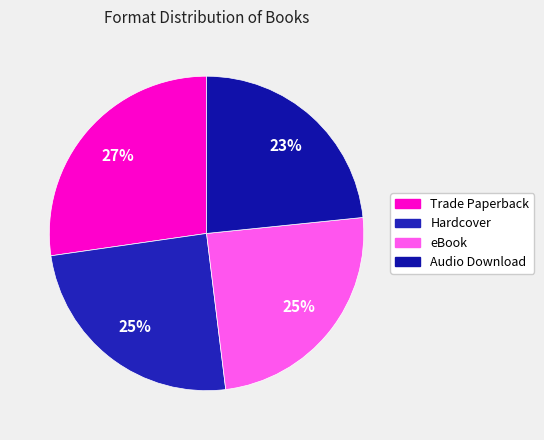

Which category has the biggest portion of the pie?

Trade Paperback